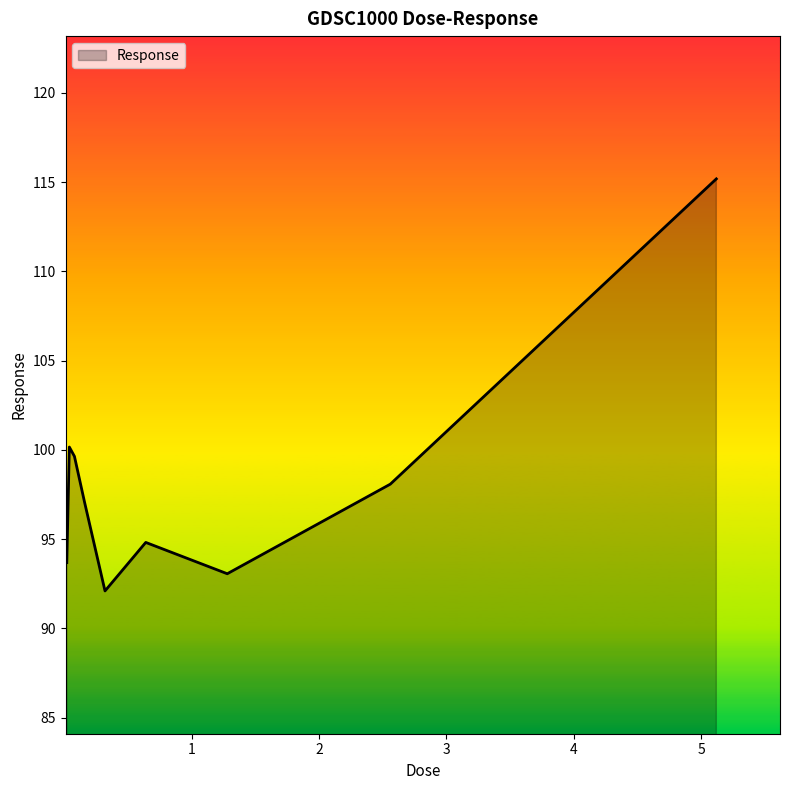

How many values exceed 97?

5